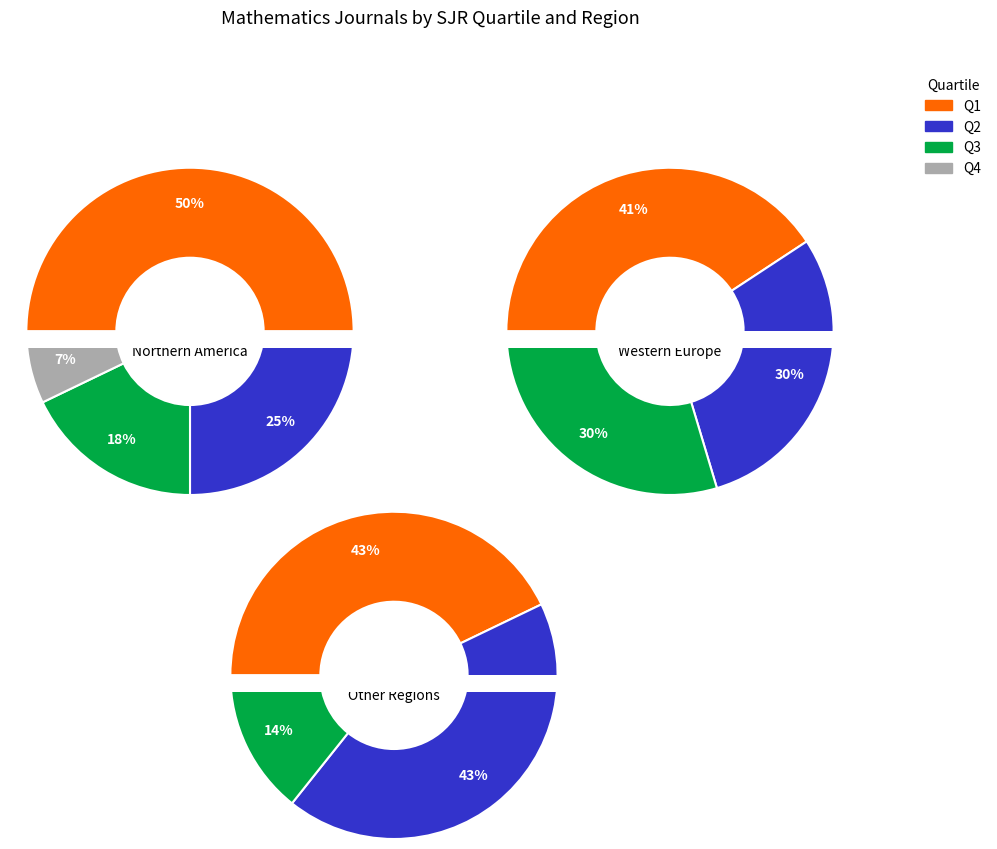

What is the largest slice in the pie chart?

Q1